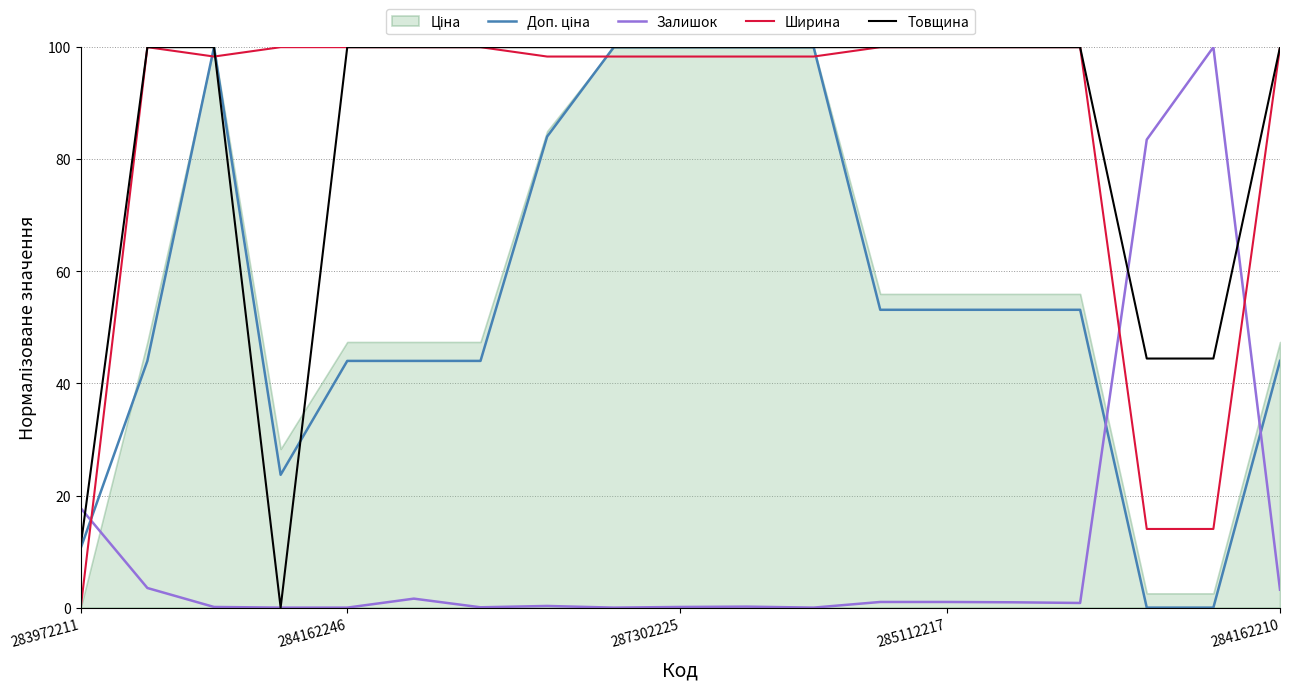

True or false: Товщина has a value of 11.1 at 283972211.

True